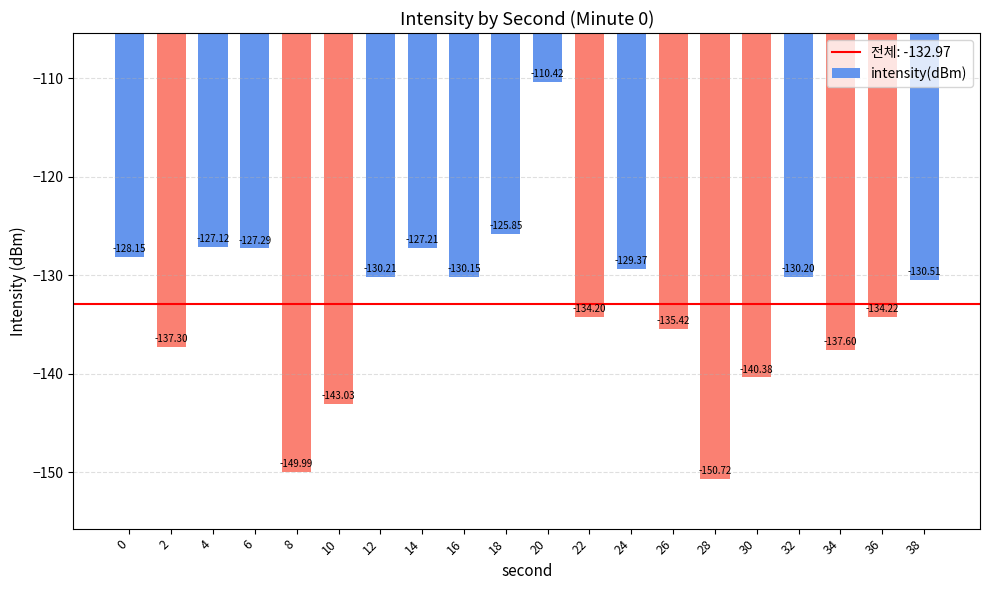

What is the sum of all values?

-2659.4